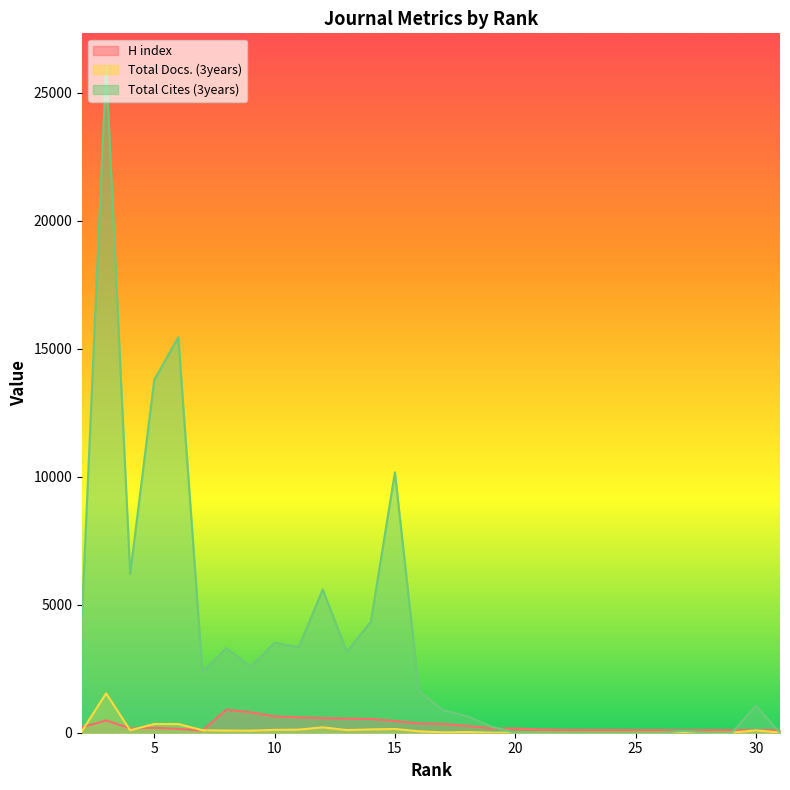

Is it true that H index equals 301.6 at 8?

False